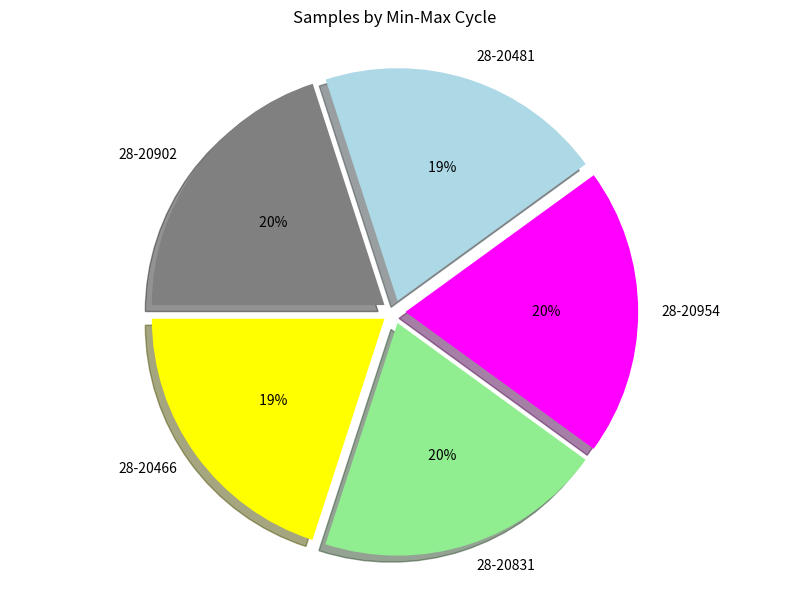

True or false: 28-20454 accounts for 1% of the total.

False